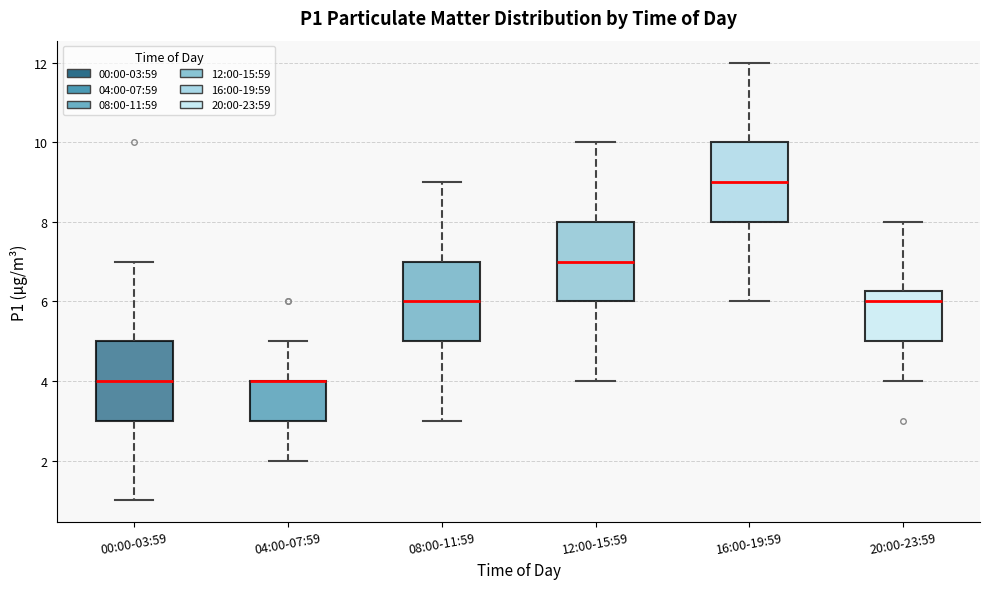

Reading left to right, transcribe this box plot: for each box, give where its median line is, the range the box spans, and where its two whiskers end, as read against the y-axis. The values are not printed on the chart, so give them approximately, as read against the axis.

00:00-03:59: median 4.0, box 3.0 to 5.0, whiskers 1.0 to 7.0
04:00-07:59: median 4.0 (drawn on the box's upper edge), box 3.0 to 4.0, whiskers 2.0 to 5.0
08:00-11:59: median 6.0, box 5.0 to 7.0, whiskers 3.0 to 9.0
12:00-15:59: median 7.0, box 6.0 to 8.0, whiskers 4.0 to 10.0
16:00-19:59: median 9.0, box 8.0 to 10.0, whiskers 6.0 to 12.0
20:00-23:59: median 6.0, box 5.0 to 6.2, whiskers 4.0 to 8.0